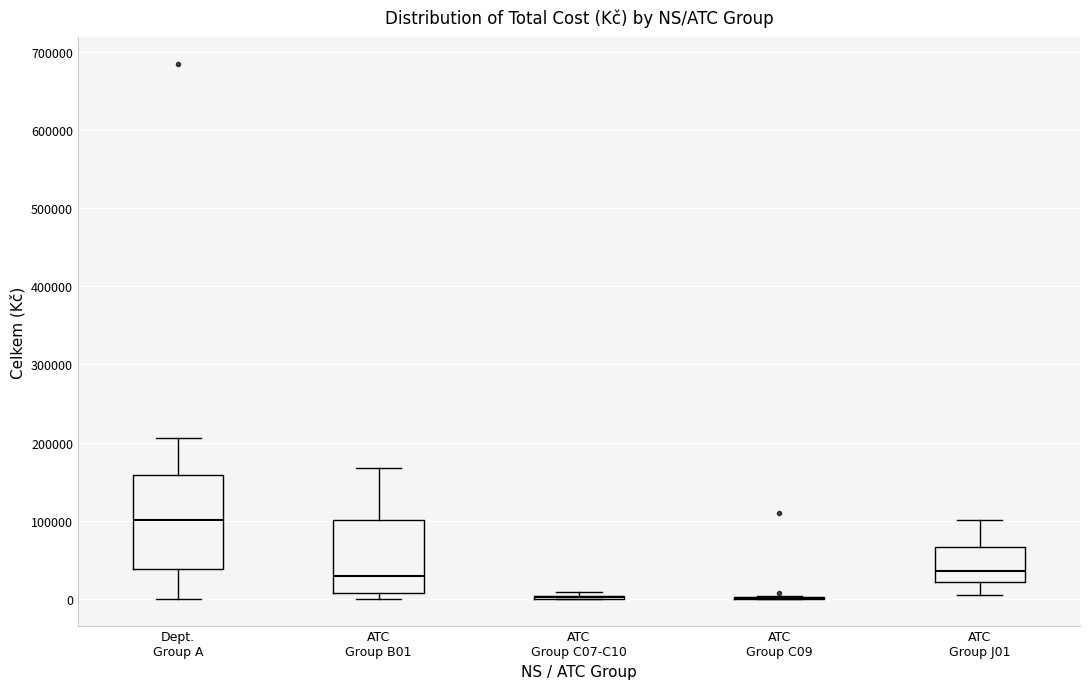

Reading left to right, read every box against the y-axis: the position of its median line, the range the box covers, and the ends of its whiskers. The values are not printed on the chart, so give them approximately, as read against the axis.

Dept. Group A: median 100000, box 40000 to 160000, whiskers 0 to 210000
ATC Group B01: median 30000, box 10000 to 100000, whiskers 0 to 170000
ATC Group C07-C10: box collapsed to a line at 0, whiskers 0 to 10000
ATC Group C09: box collapsed to a line at 0, whiskers 0 to 0
ATC Group J01: median 40000, box 20000 to 70000, whiskers 10000 to 100000